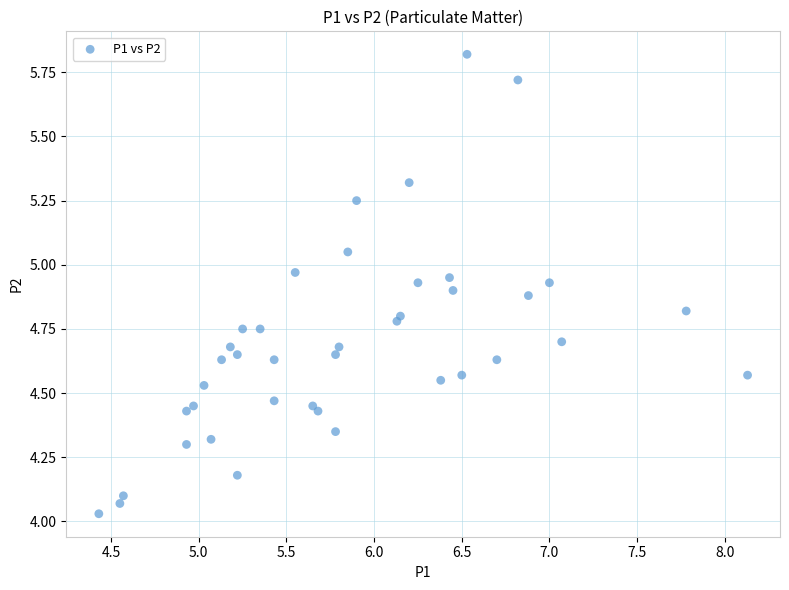

What is the range of X values (max minus min)?

3.7